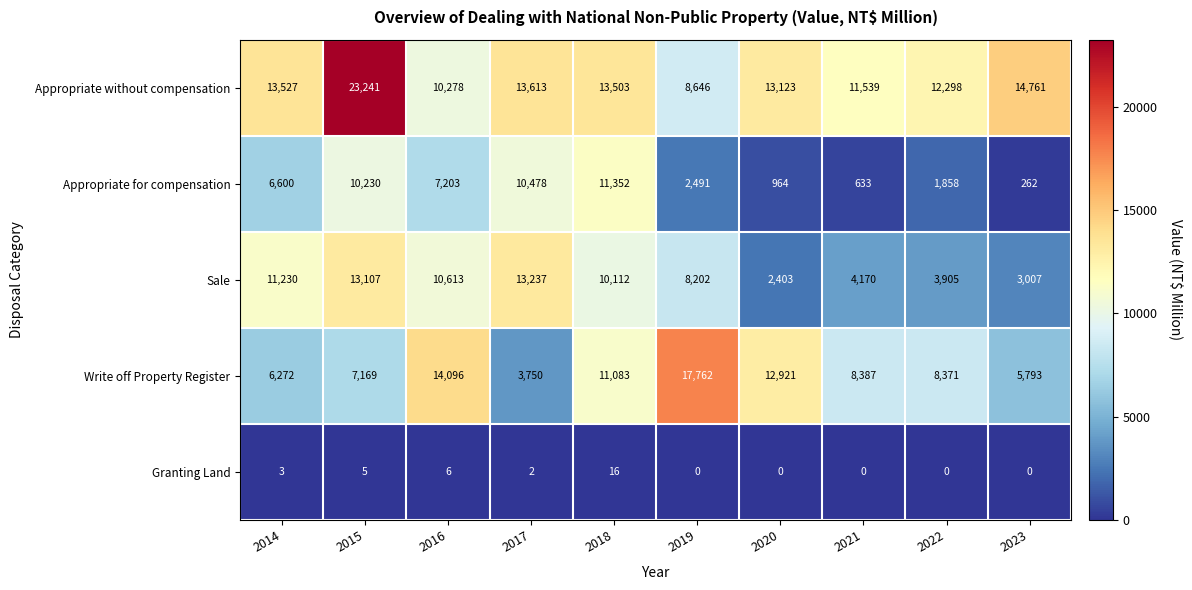

At which category is the sum across all series the highest?

2015